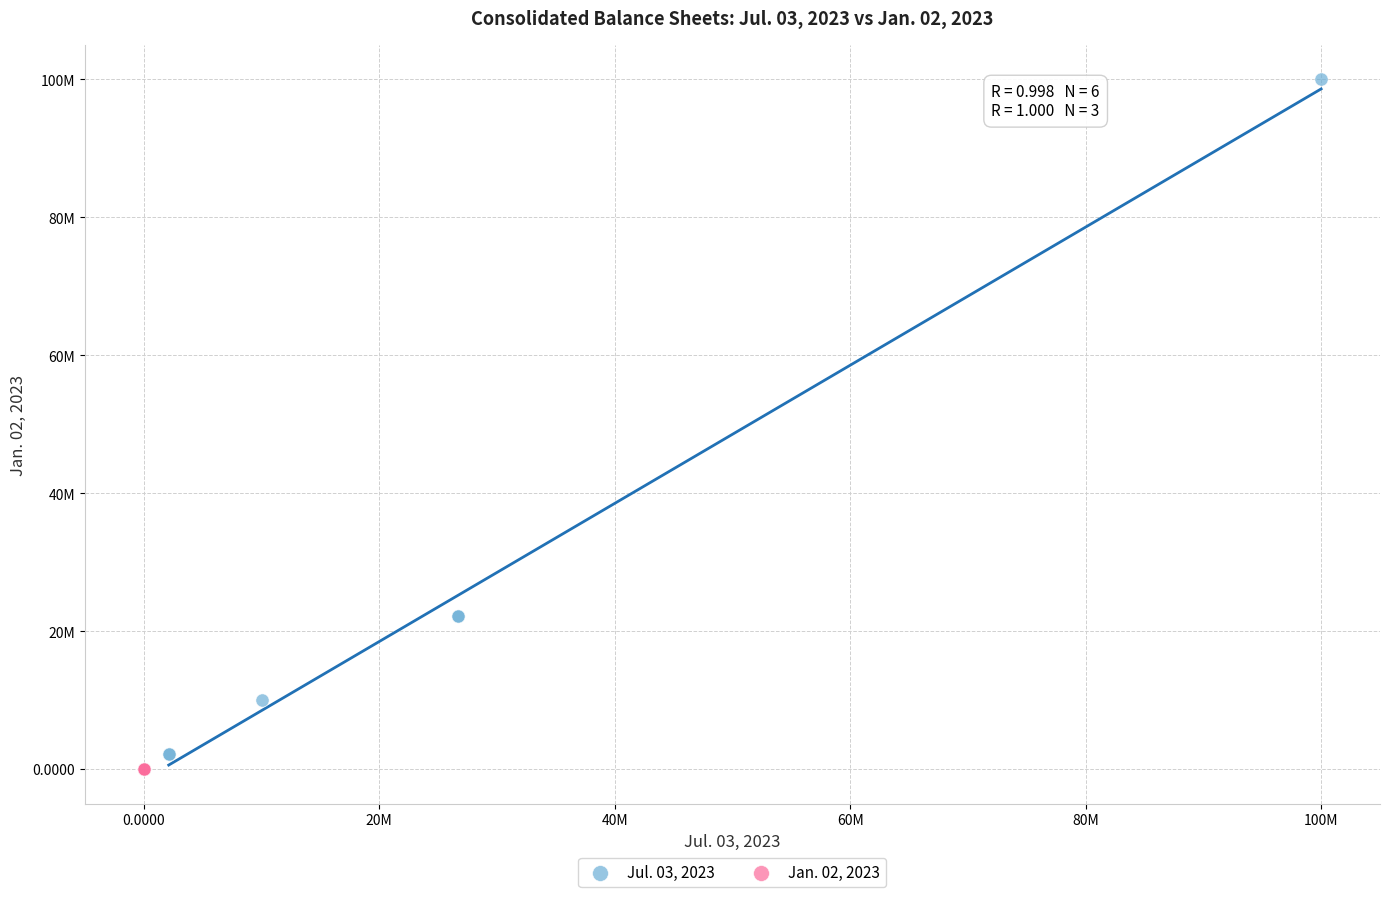

Which series contains the highest Y value?

Jul. 03, 2023